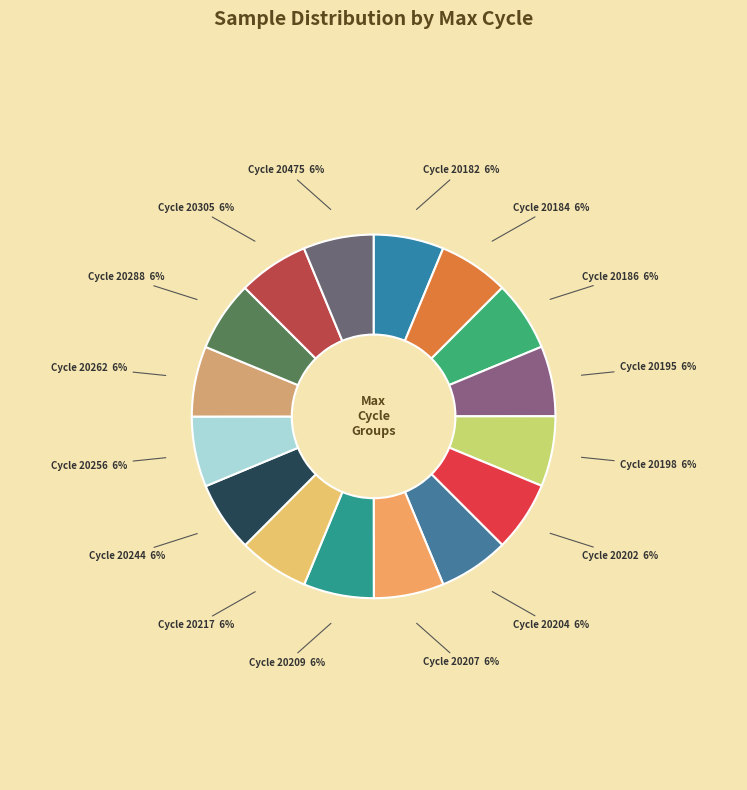

Count the number of slices in the pie.

16